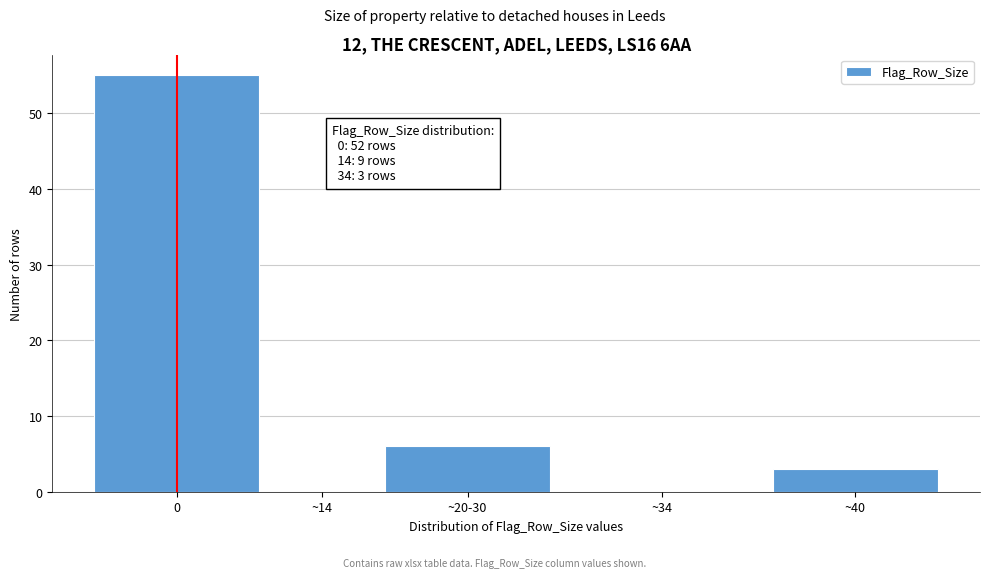

Reading left to right, transcribe all the data shown in this chart.

0=55	~14=0	~20-30=6	~34=0	~40=3